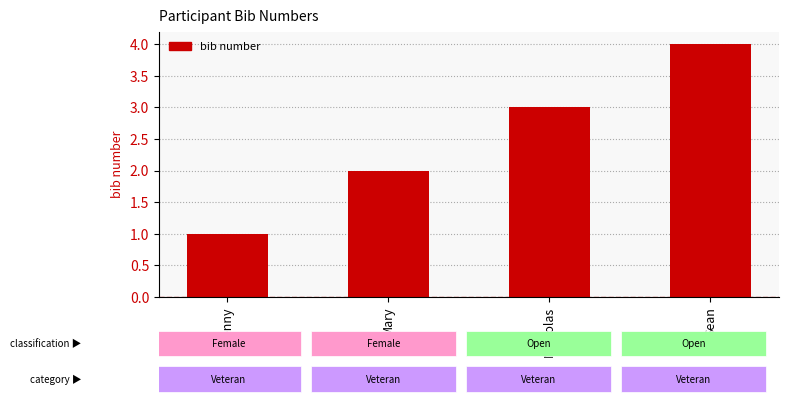

What is the ratio of the value at Nicholas to the value at Mary?

1.5